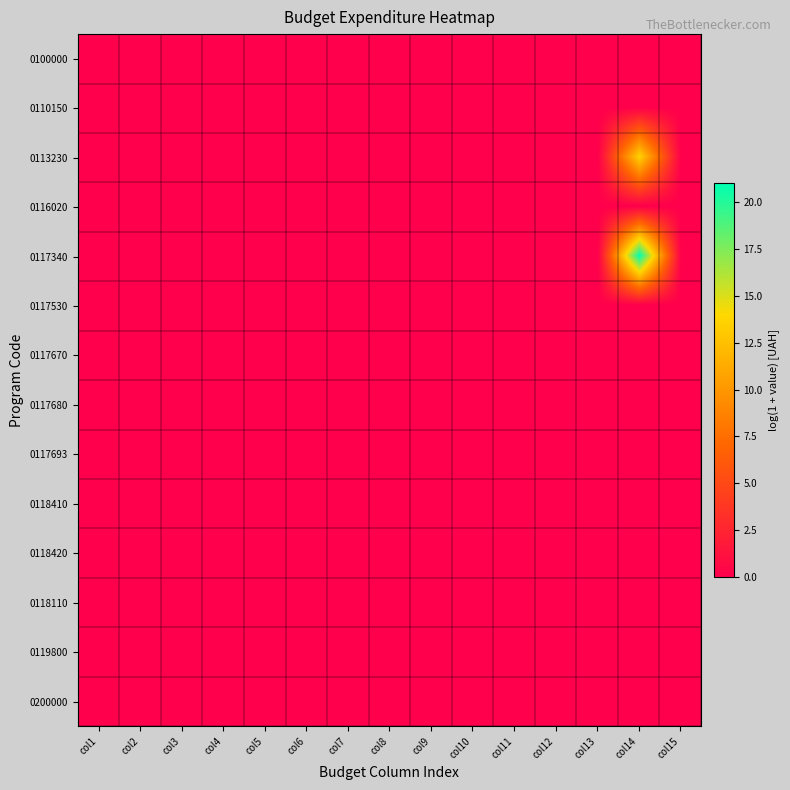

How many series are shown in this chart?

14